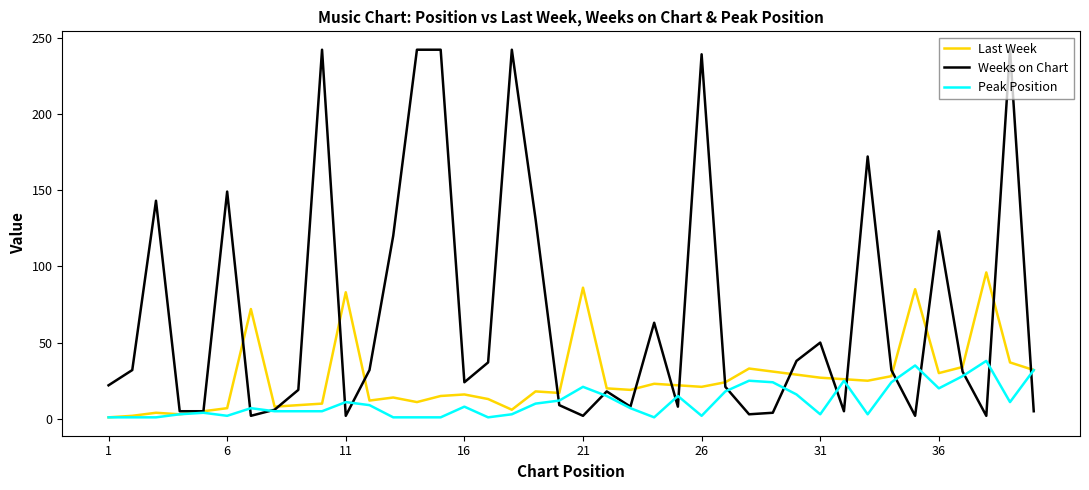

Rank the series by their average value, from highest to lowest.

Weeks on Chart, Last Week, Peak Position